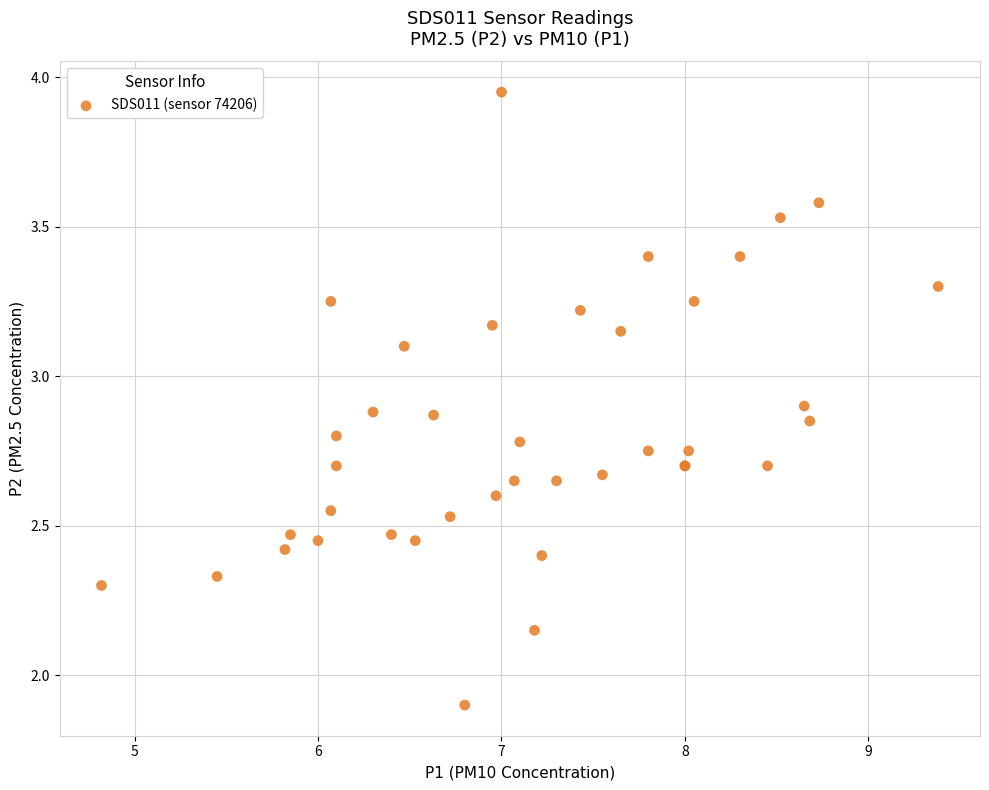

What Y value in the scatter plot is closest to 2?

1.9